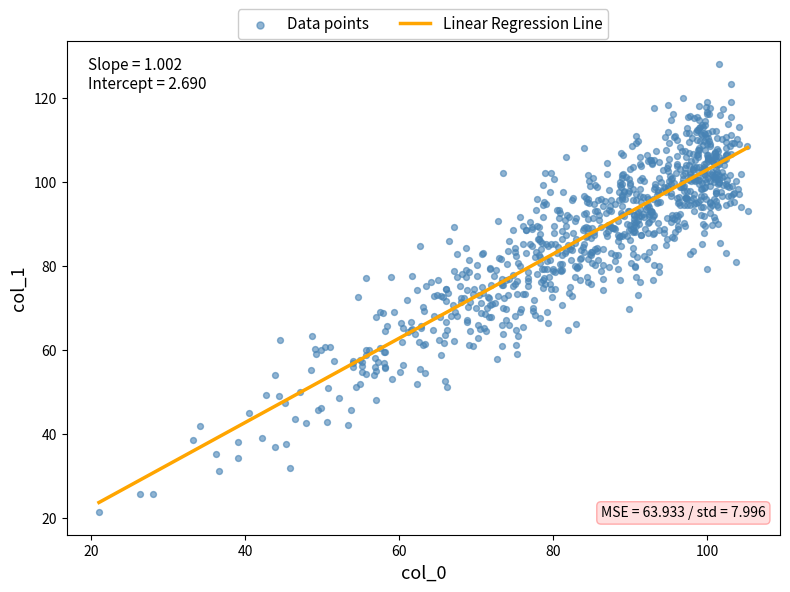

What is the range of X values (max minus min)?

84.2